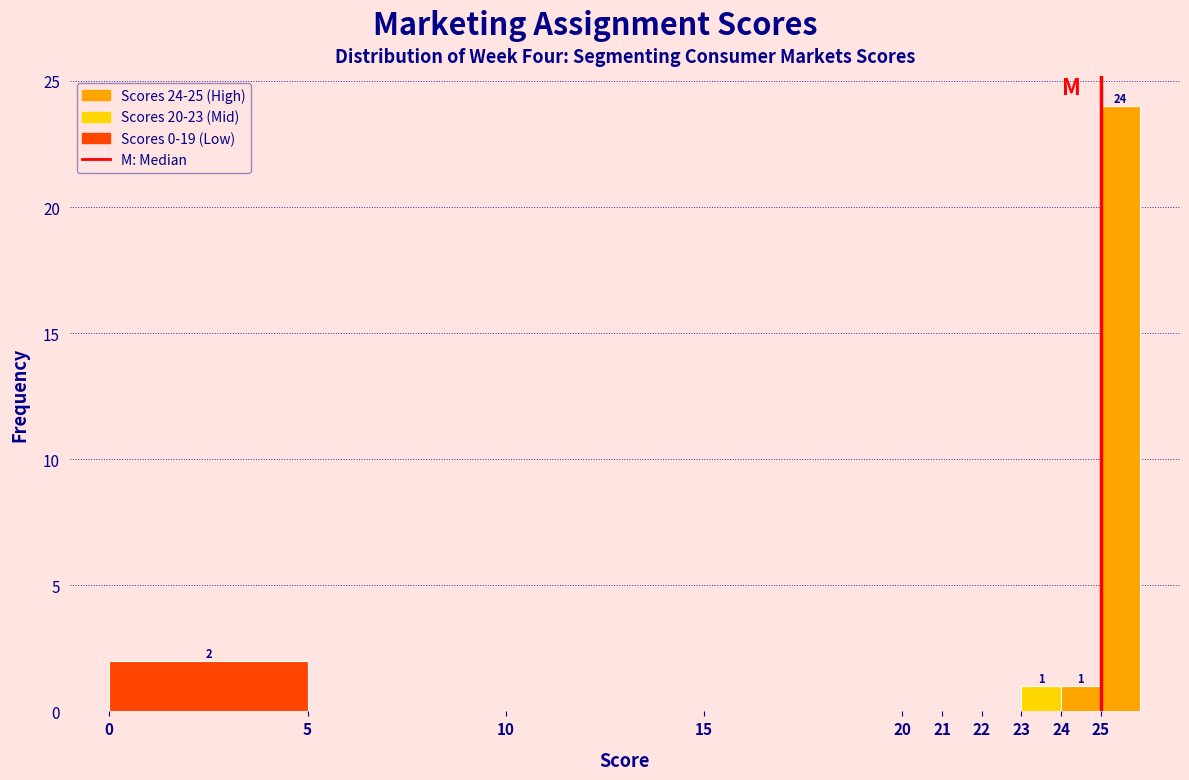

Over which range of the x-axis is the bar tallest?

25 to 26